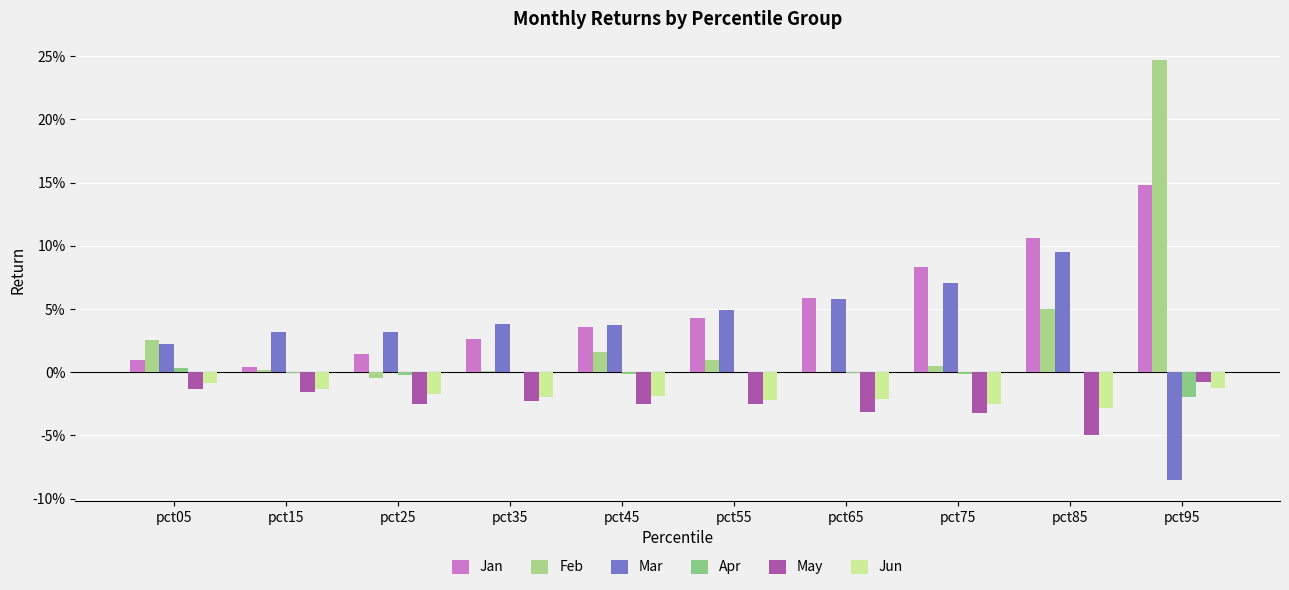

Are the bars horizontal?

No